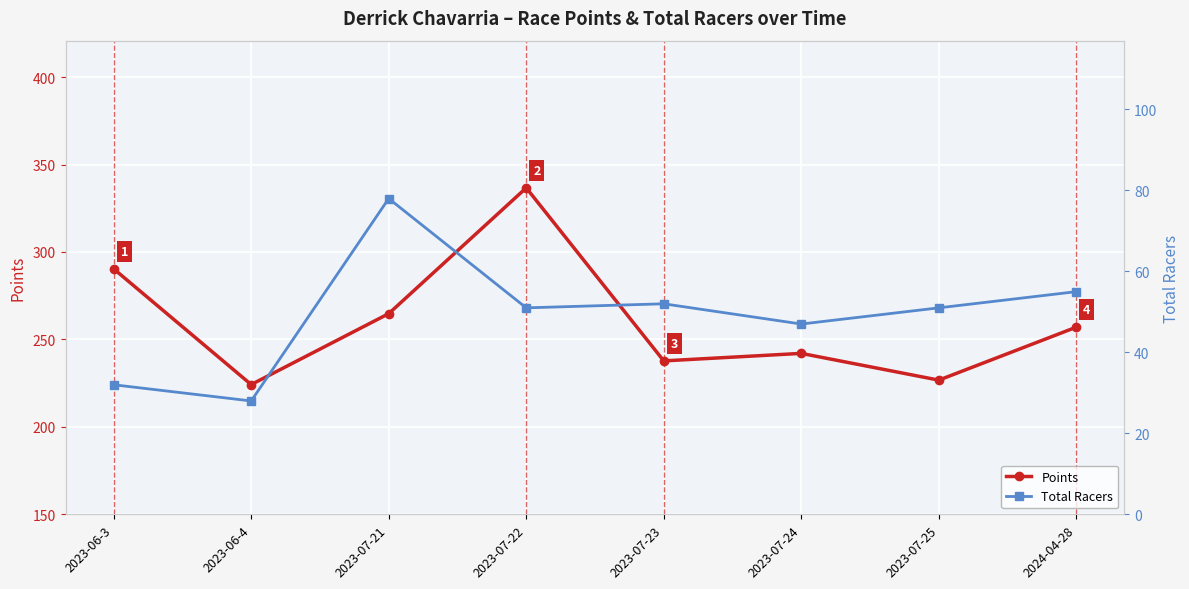

True or false: Points and Total Racers intersect in this chart.

False